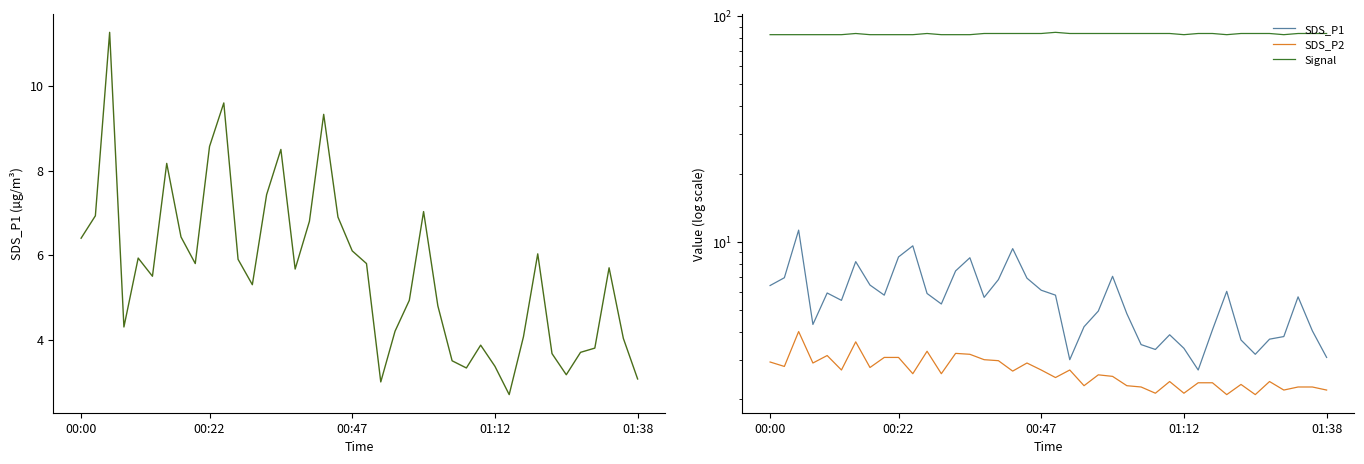

True or false: SDS_P2 and Signal intersect in this chart.

False